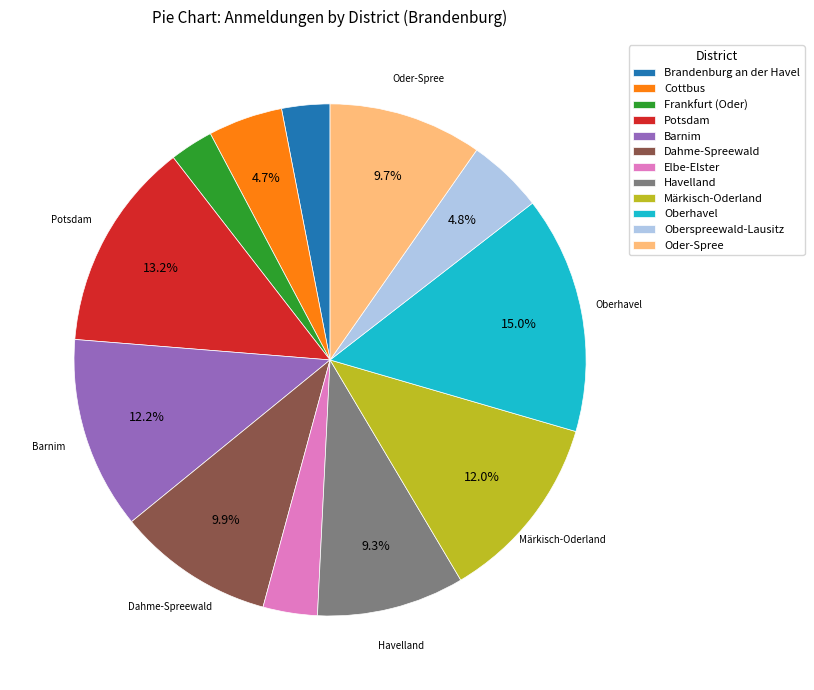

What is the largest slice in the pie chart?

Oberhavel